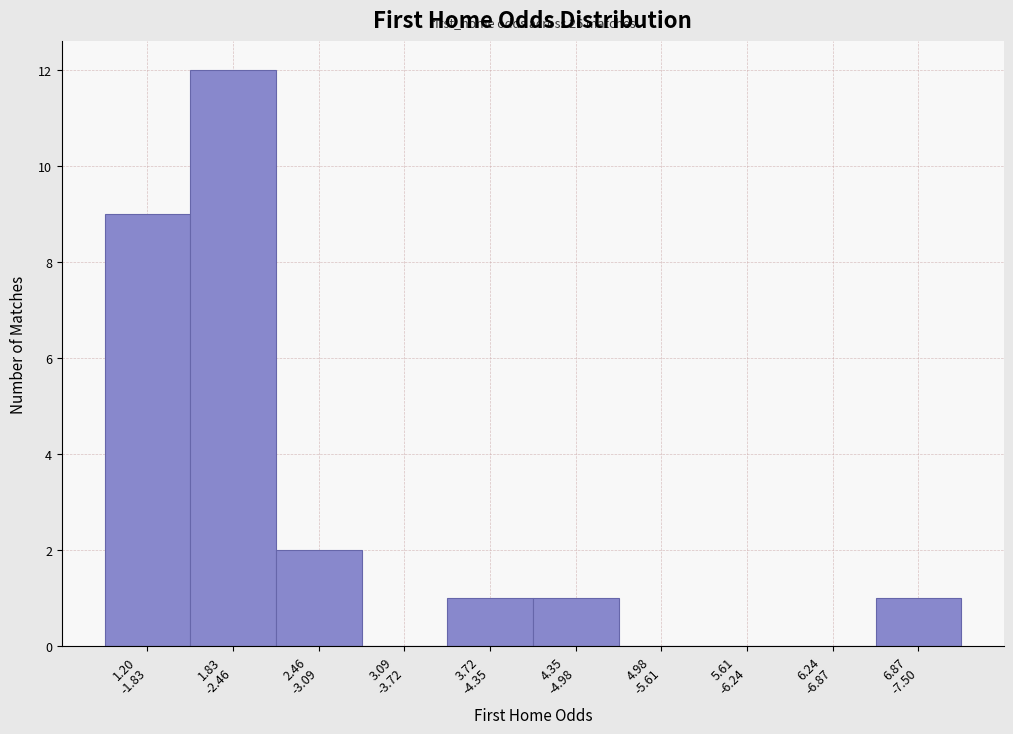

What is the maximum value shown in the chart?

12